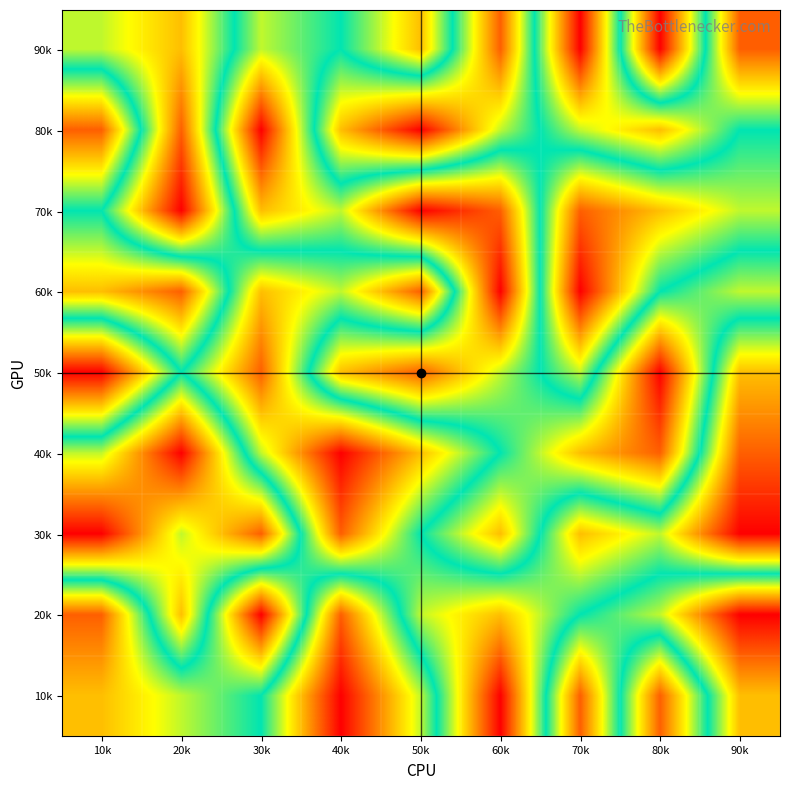

Reading left to right, transcribe all the data shown in this chart.

90k: 10k=4	20k=3	30k=6	40k=5	50k=7	60k=2	70k=9	80k=1	90k=8
80k: 10k=8	20k=2	30k=9	40k=3	50k=1	60k=4	70k=6	80k=7	90k=5
70k: 10k=5	20k=1	30k=7	40k=6	50k=9	60k=8	70k=2	80k=3	90k=4
60k: 10k=7	20k=8	30k=3	40k=4	50k=2	60k=9	70k=1	80k=5	90k=6
50k: 10k=1	20k=5	30k=2	40k=7	50k=8	60k=6	70k=4	80k=9	90k=3
40k: 10k=6	20k=9	30k=4	40k=1	50k=3	60k=5	70k=7	80k=8	90k=2
30k: 10k=9	20k=6	30k=8	40k=2	50k=5	60k=7	70k=3	80k=4	90k=1
20k: 10k=2	20k=7	30k=1	40k=8	50k=4	60k=3	70k=5	80k=6	90k=9
10k: 10k=3	20k=4	30k=5	40k=9	50k=6	60k=1	70k=8	80k=2	90k=7